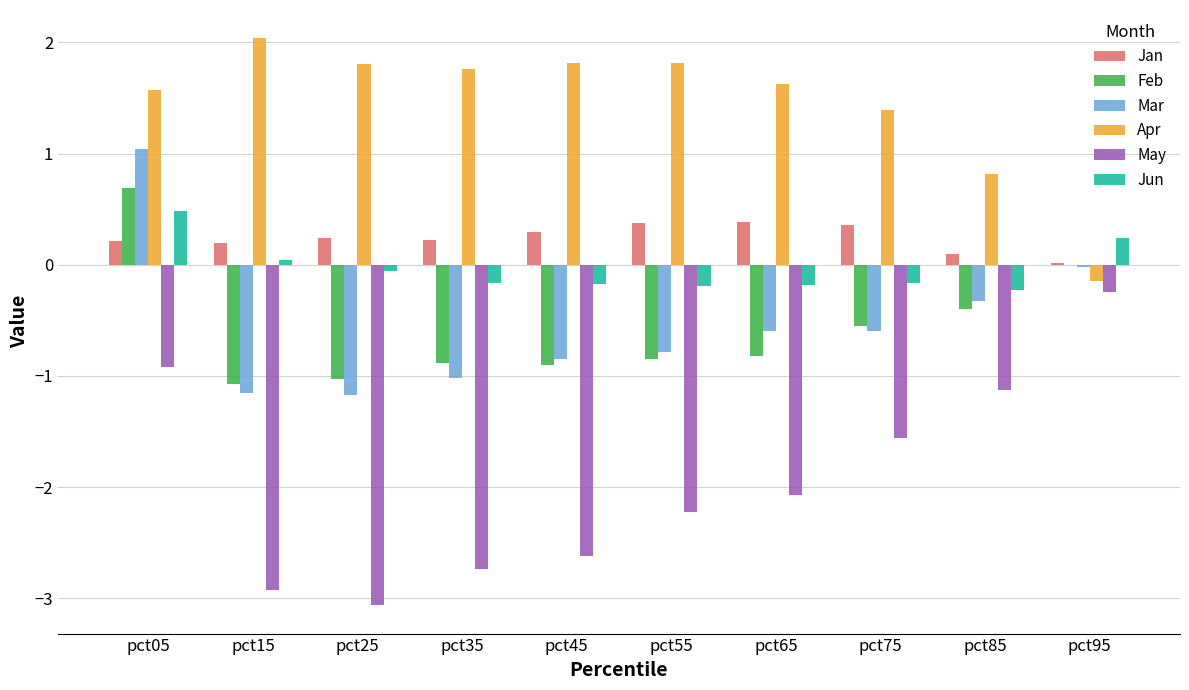

True or false: Jun has a value of -0.1 at pct25.

True